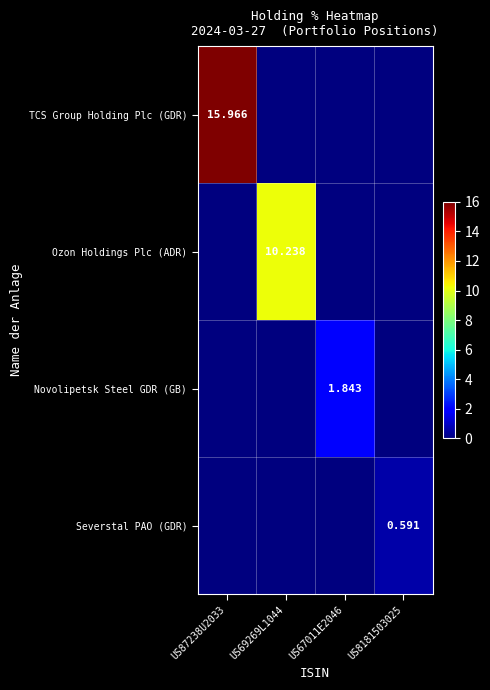

Is the value of TCS Group Holding Plc (GDR) at US87238U2033 greater than the value of Ozon Holdings Plc (ADR) at US69269L1044?

Yes